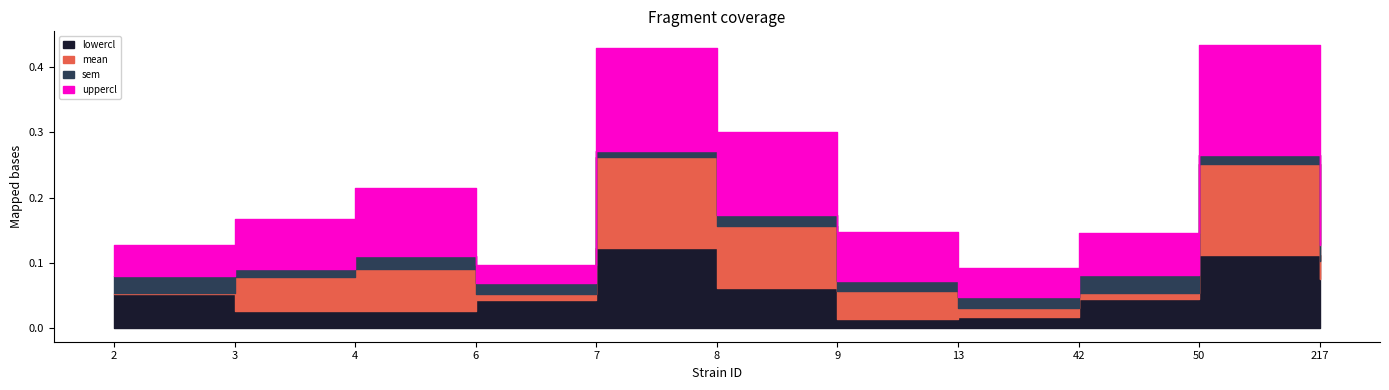

Is it true that uppercl equals 0.1 at 3?

False